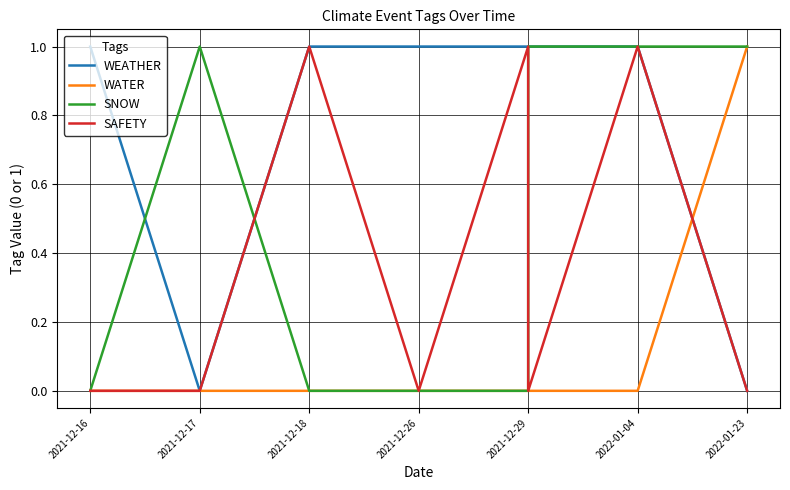

Which category has the lowest value across all series?

2021-12-17